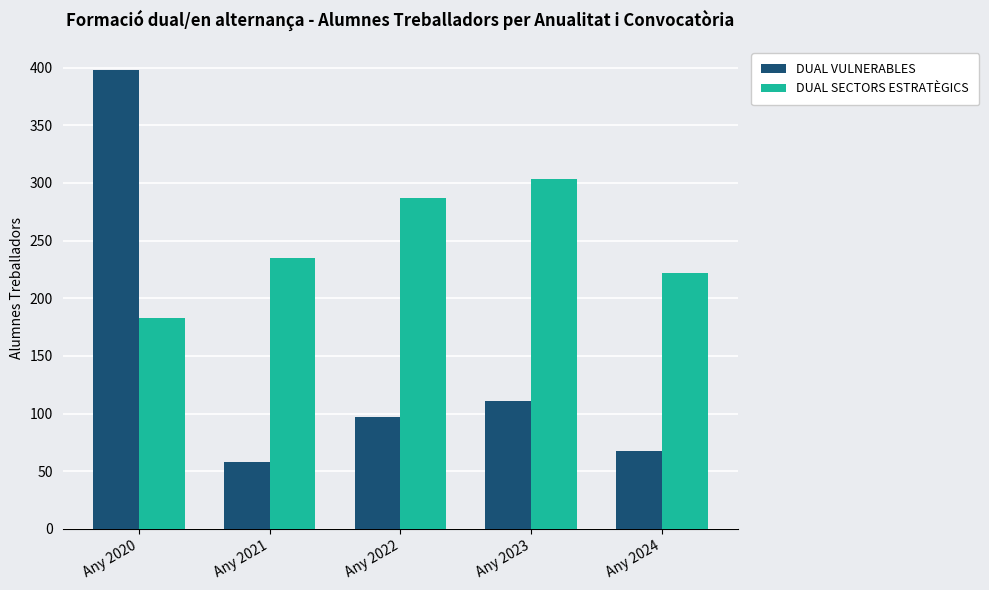

What is the difference between the DUAL SECTORS ESTRATÈGICS values at Any 2022 and Any 2020?

104